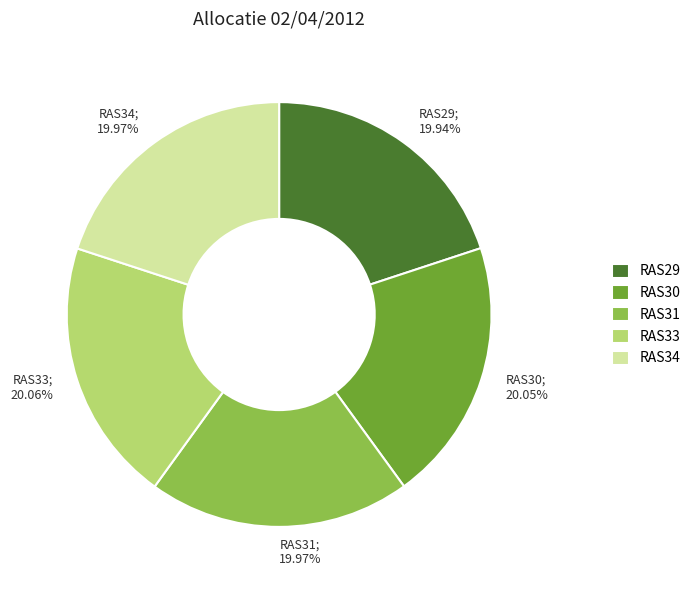

To the nearest percent, what percentage of the pie is RAS30?

20%